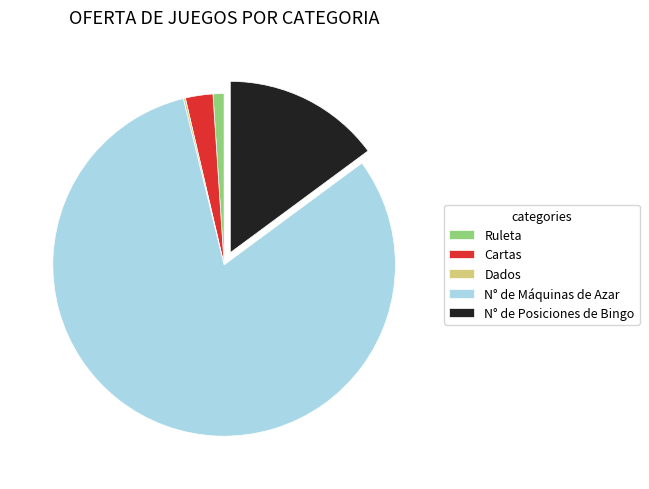

Approximately how many times larger is the value at Ruleta compared to Cartas?

0.4